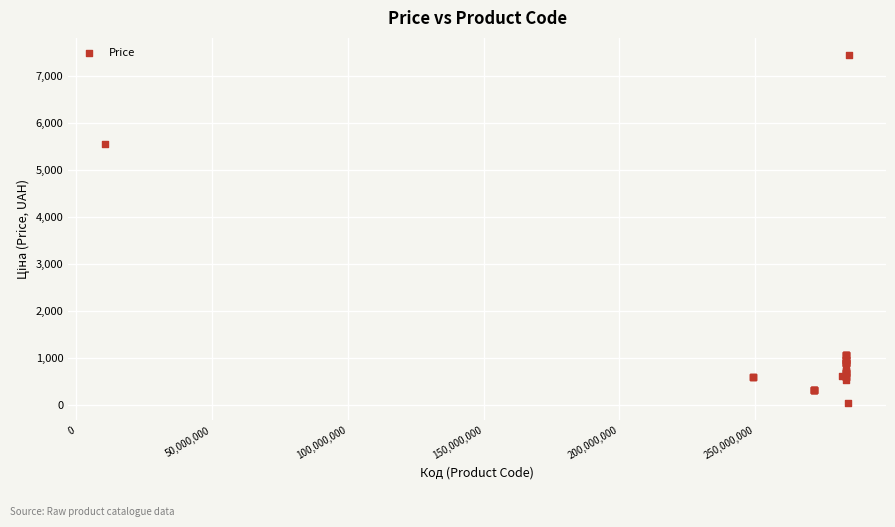

What Y value in the scatter plot is closest to 3738?

5560.3